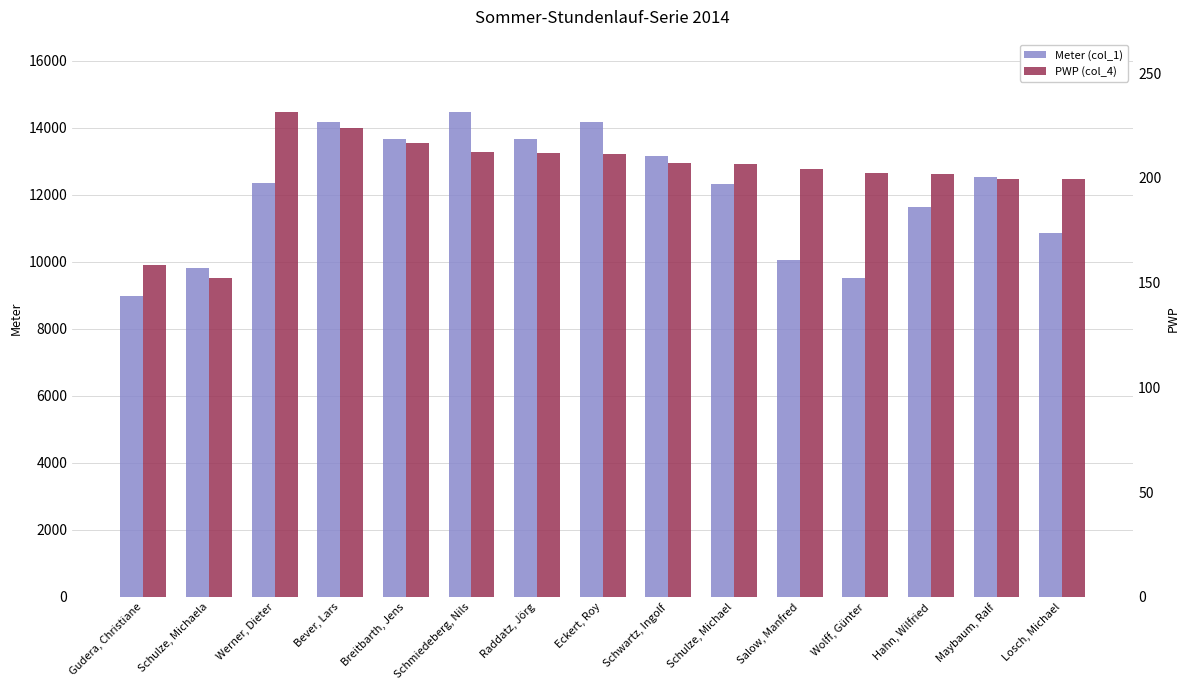

What is the value of the Meter (col_1) bar at the 9th from the left?

13162.0